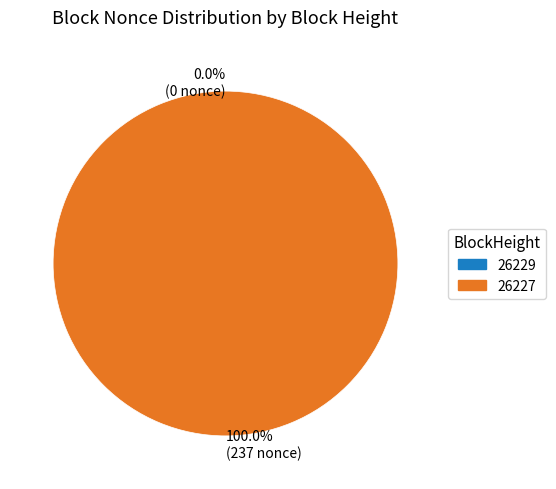

Is there a majority slice in this chart?

Yes